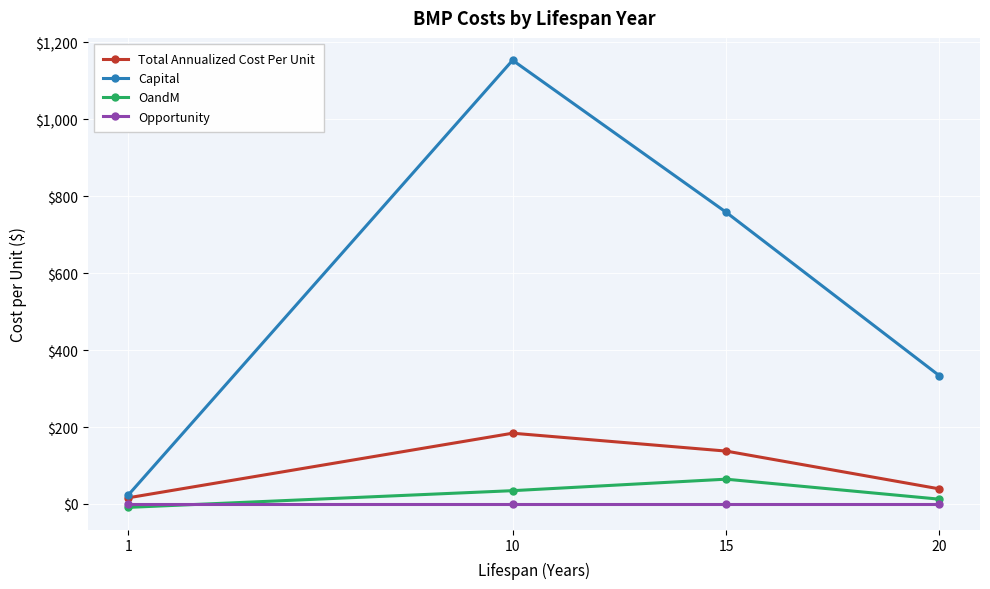

Does the chart display data point markers on the line(s)?

Yes